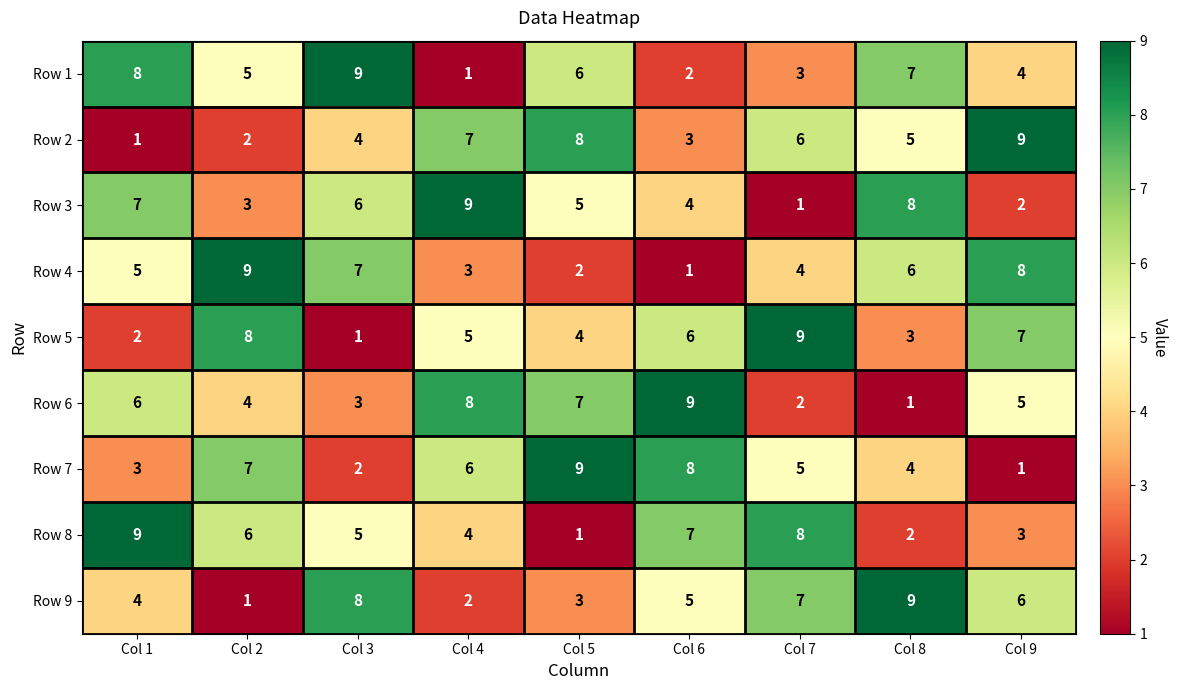

What is the sum of all Row 9 values?

45